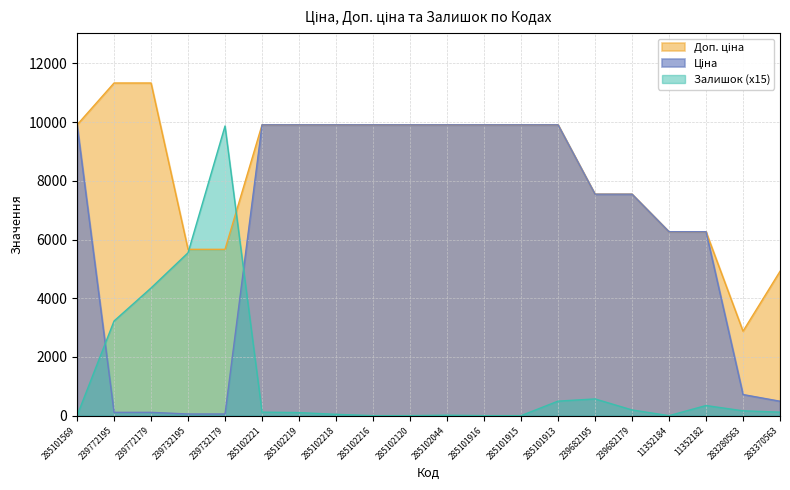

The Доп. ціна series shows 17007.0 at 239772195. True or false?

False